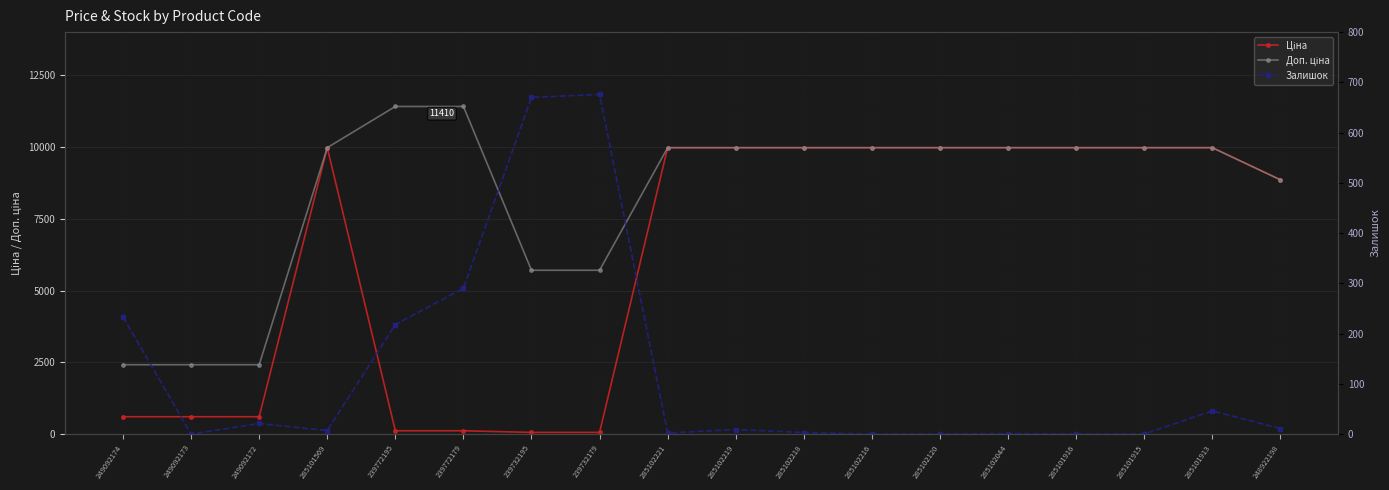

The value of Залишок at 285101913 is 66.6. True or false?

False